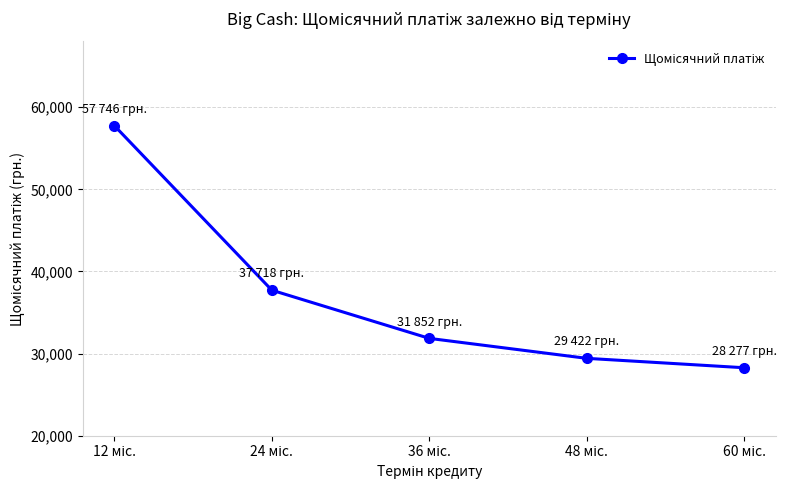

What is the maximum value shown in the chart?

57746.1